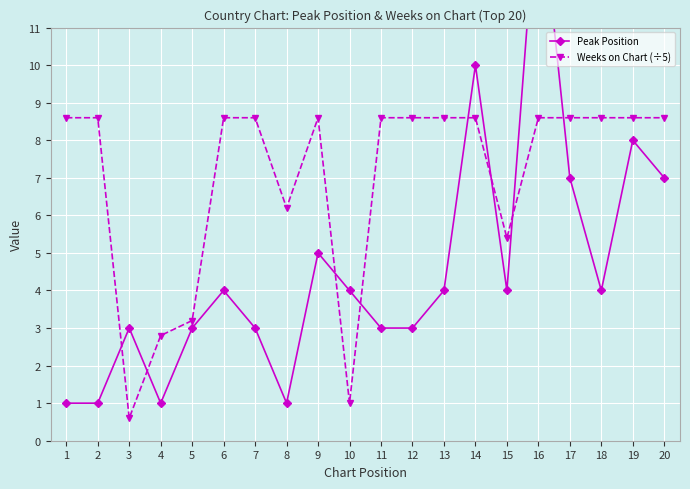

Is it true that Peak Position equals 4.5 at 12?

False